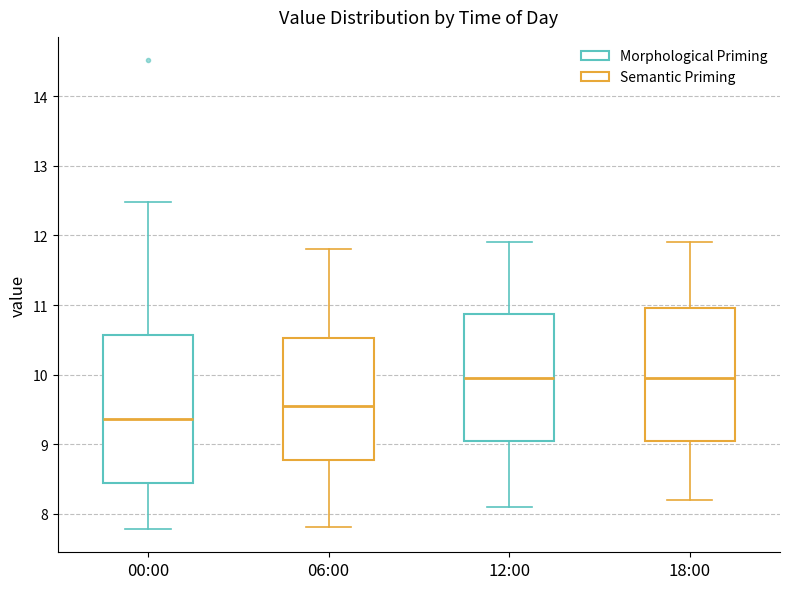

Which box is the tallest, from its lower edge to its upper edge?

00:00